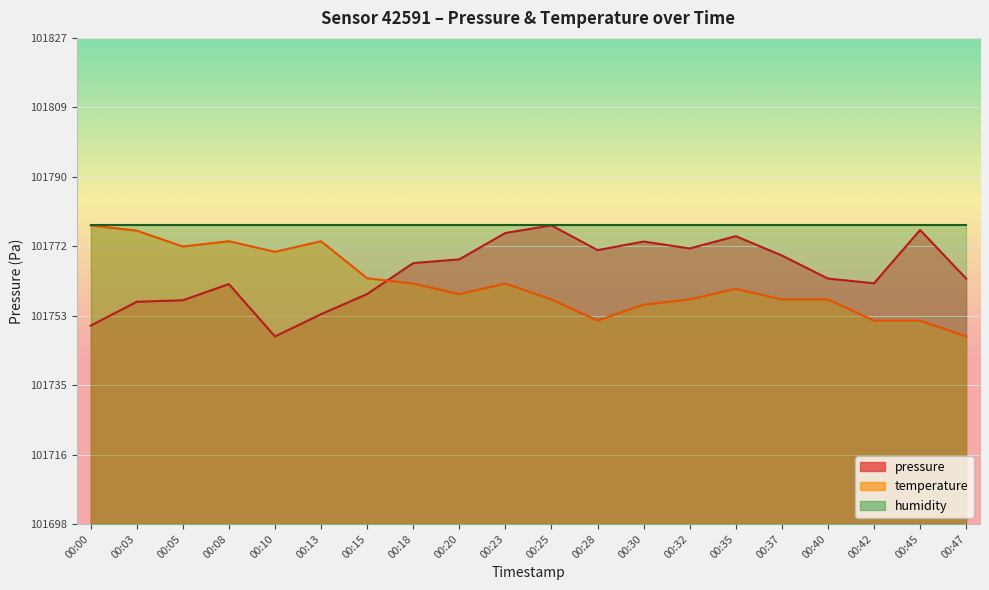

Where is the first local minimum for temperature?

00:05